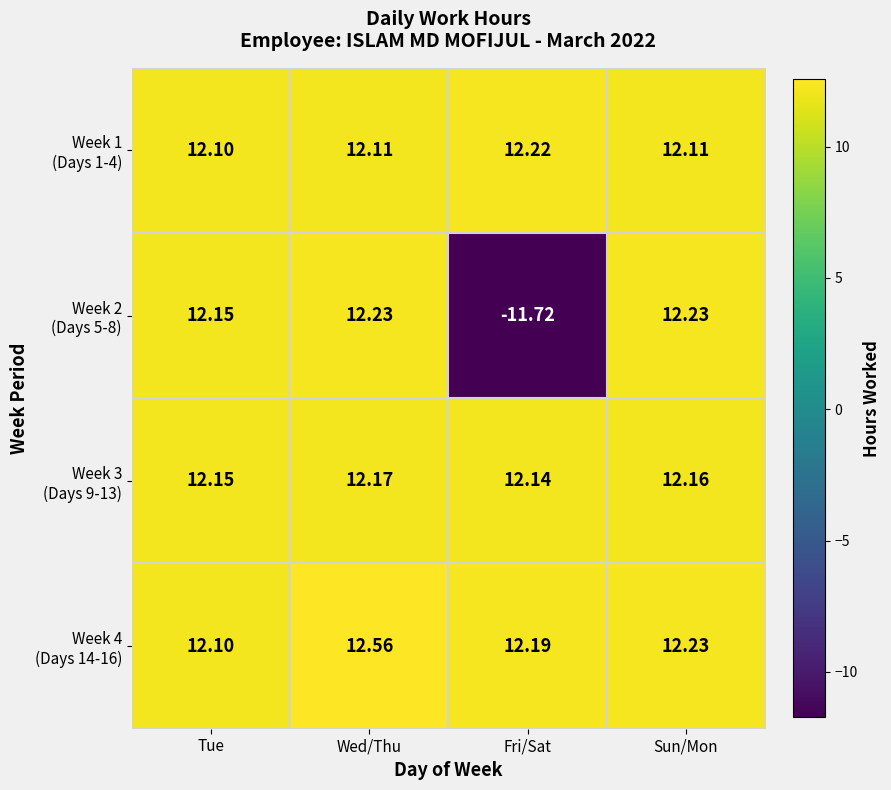

Which category has the highest value across all series?

Wed/Thu